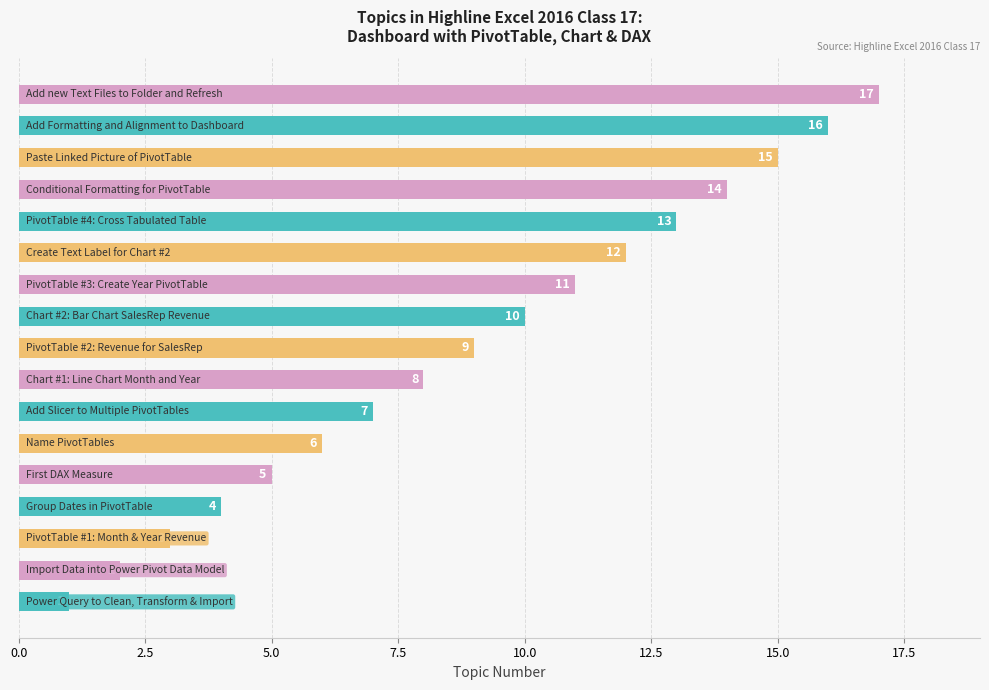

What is the difference between the second highest and minimum values?

15